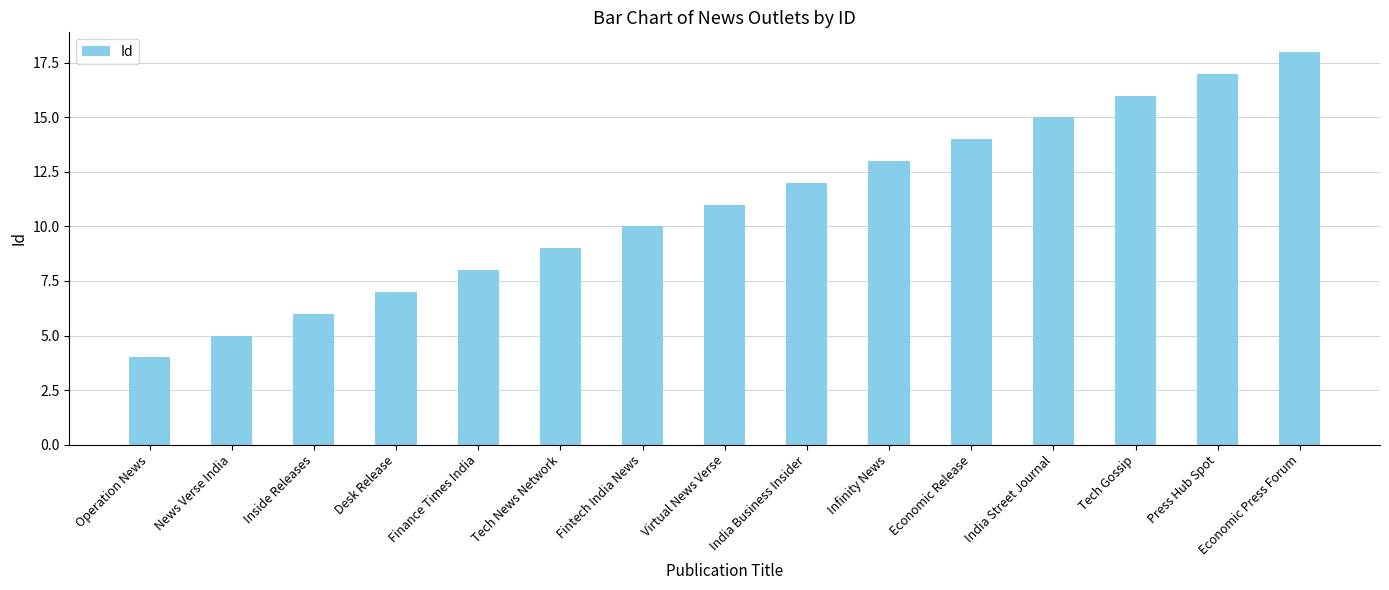

Which has a higher value, Fintech India News or Press Hub Spot?

Press Hub Spot